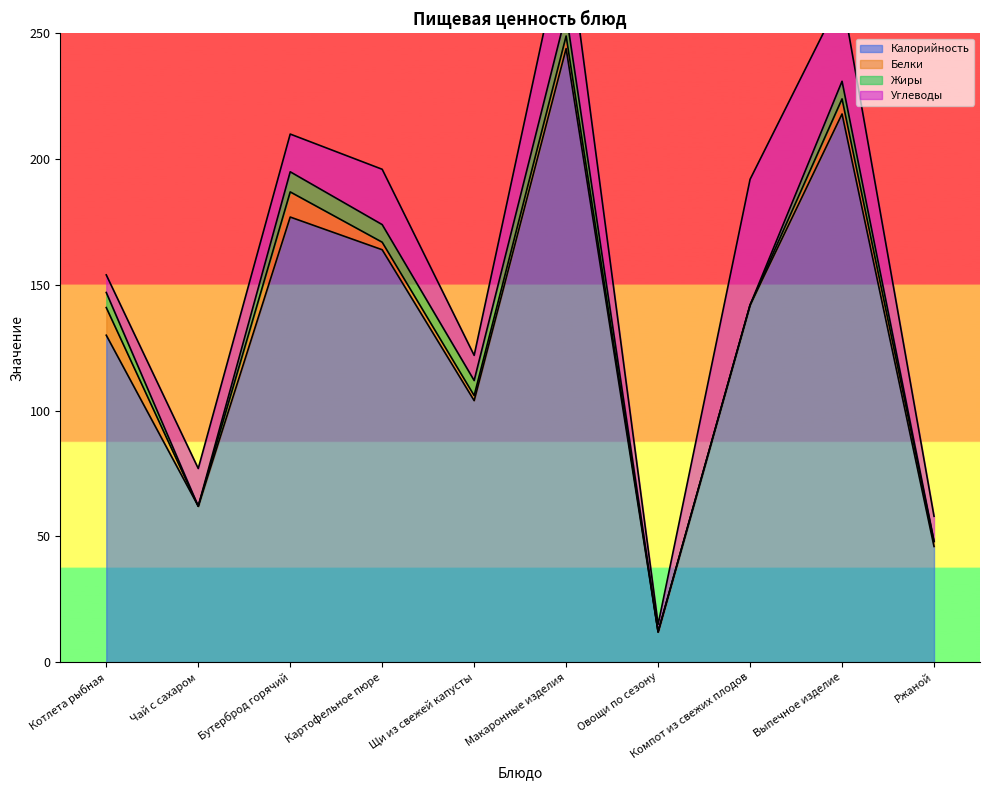

True or false: Калорийность has more than 0 interior local peaks.

True